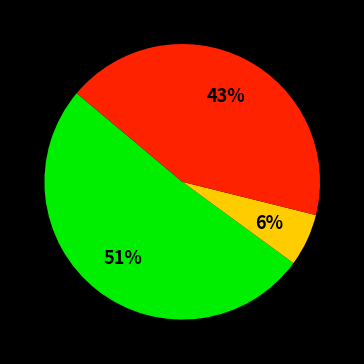

To the nearest percent, what is the average slice percentage?

33%